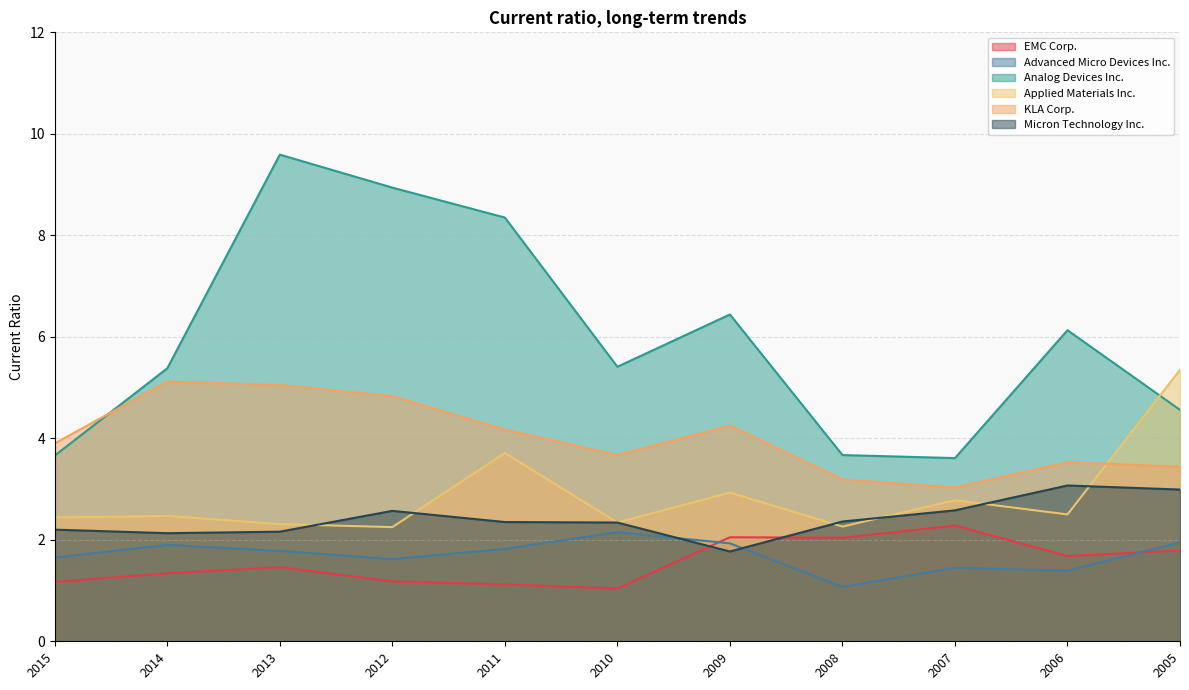

Does the chart display data point markers on the line(s)?

No